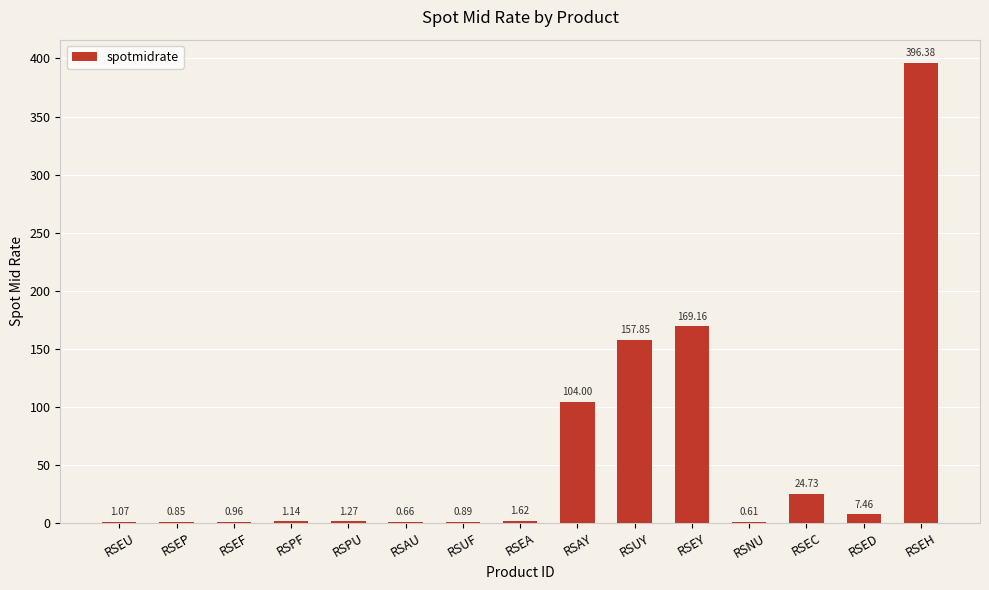

At which label is the value closest to 198?

RSEY